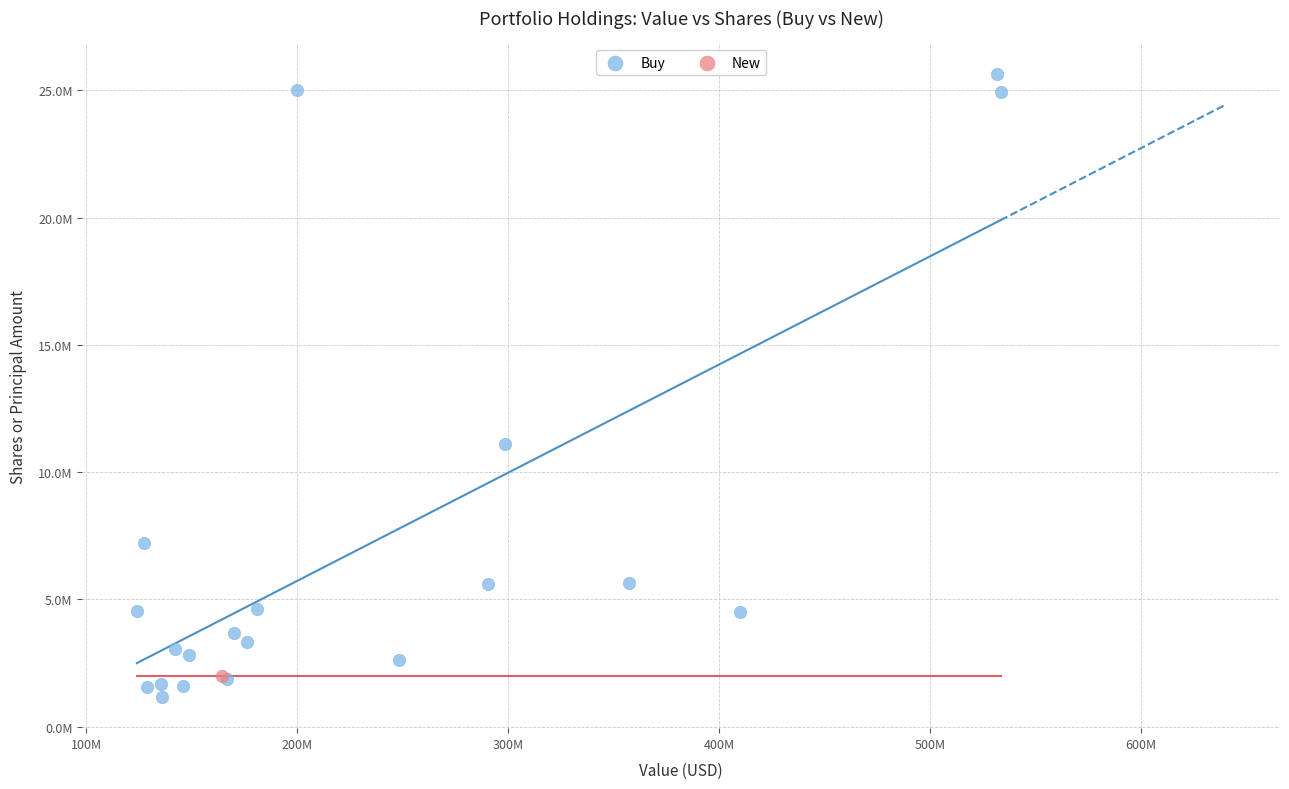

What are all the series names shown in the legend?

Buy, New